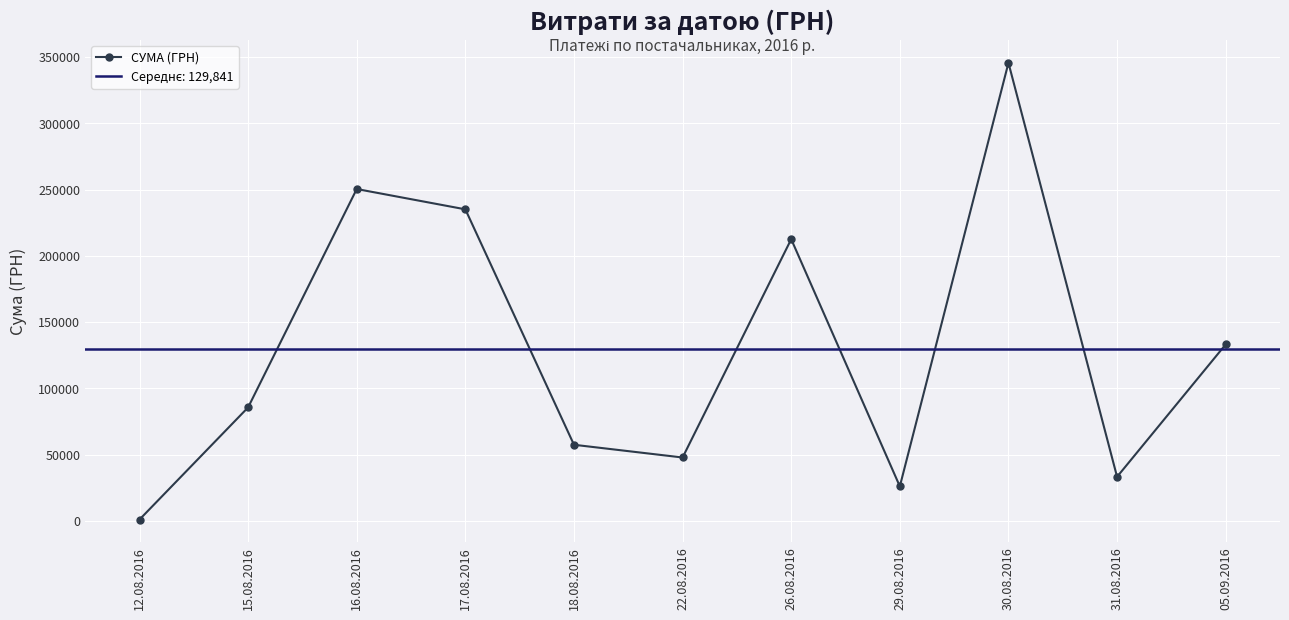

True or false: the data has more than 1 interior local peaks.

True